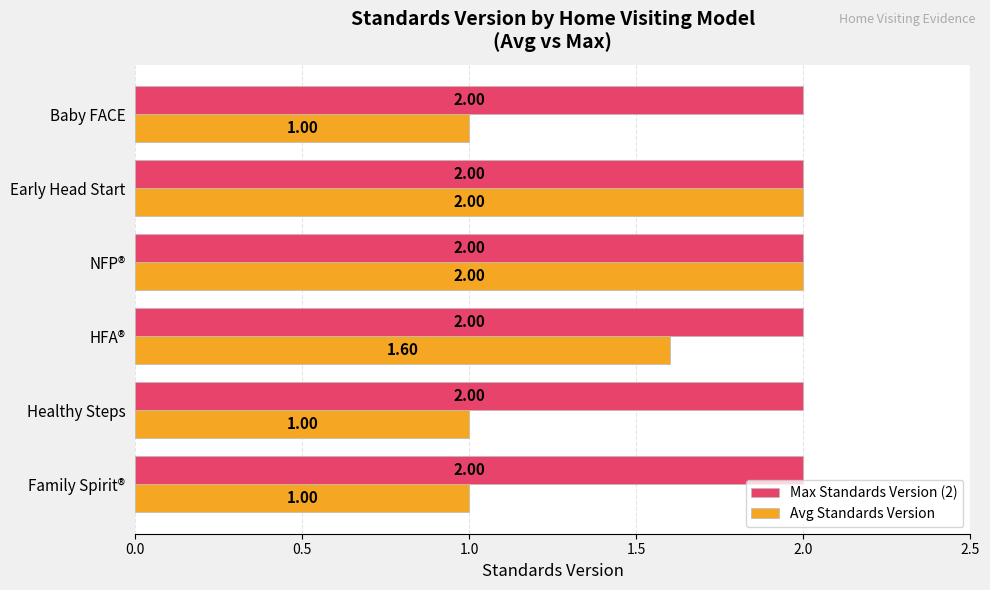

What is the lowest value of the Avg Standards Version series?

1.0